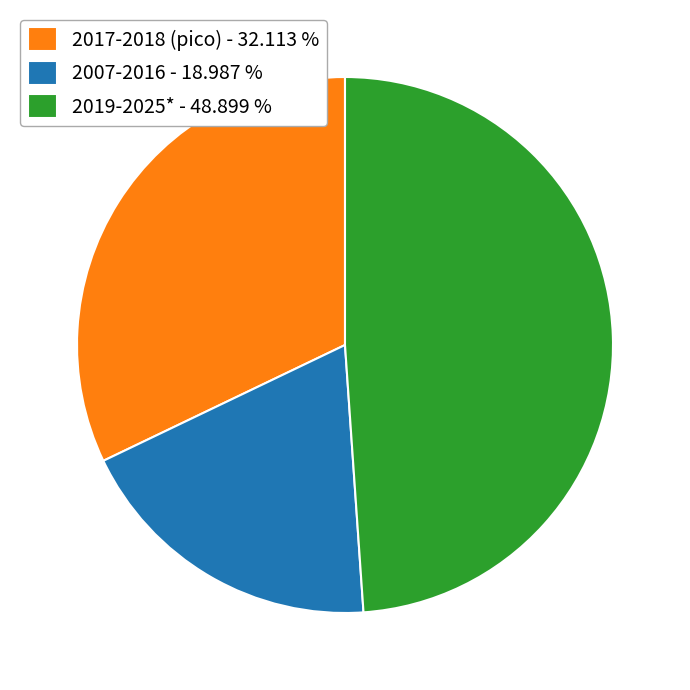

How many segments does this pie chart have?

3